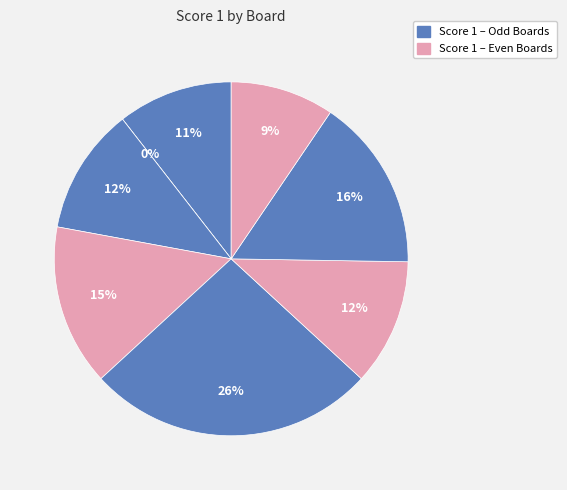

Between Board 2 and Board 6, which is larger?

Board 6